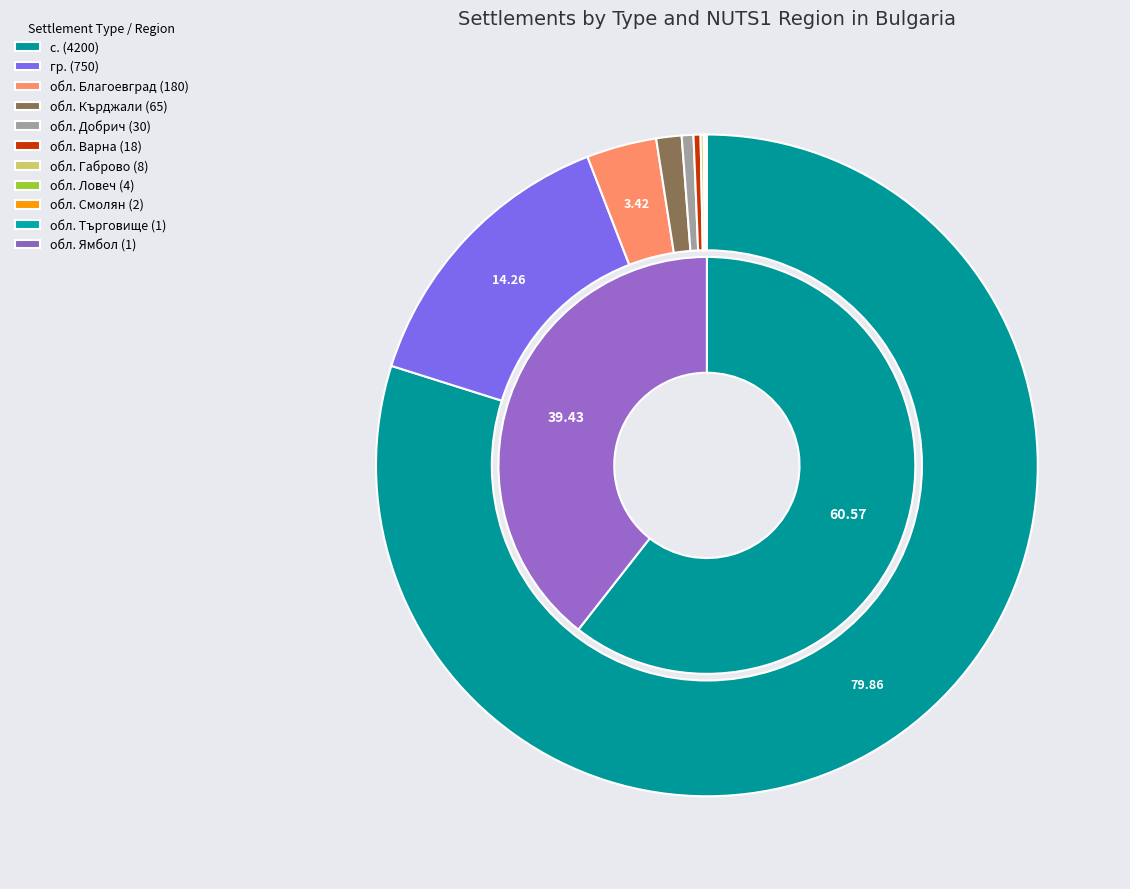

Does обл. Смолян account for over 50% of the chart?

No